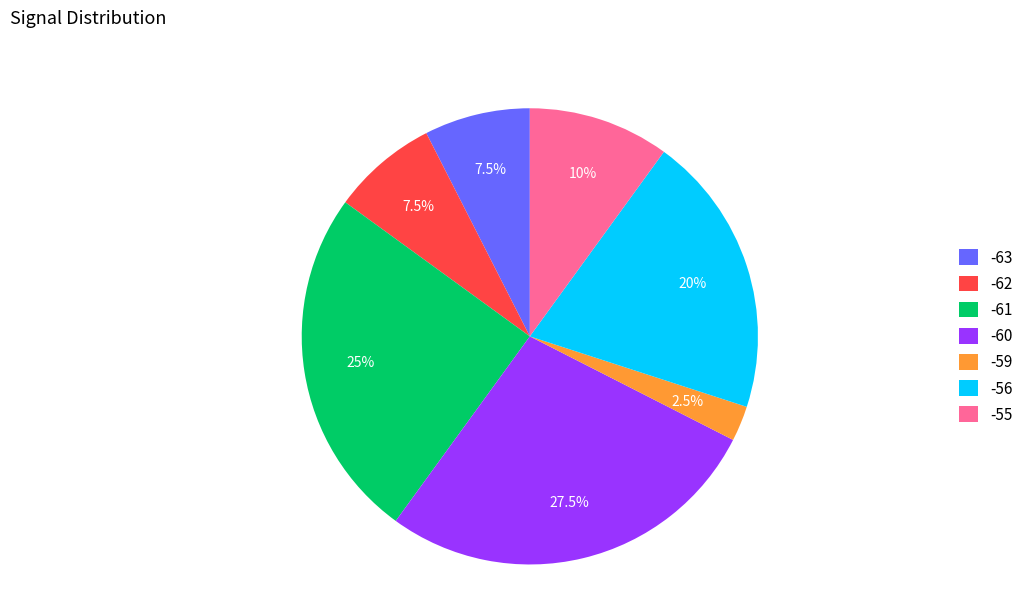

How much of the chart is everything except -59?

97.5%